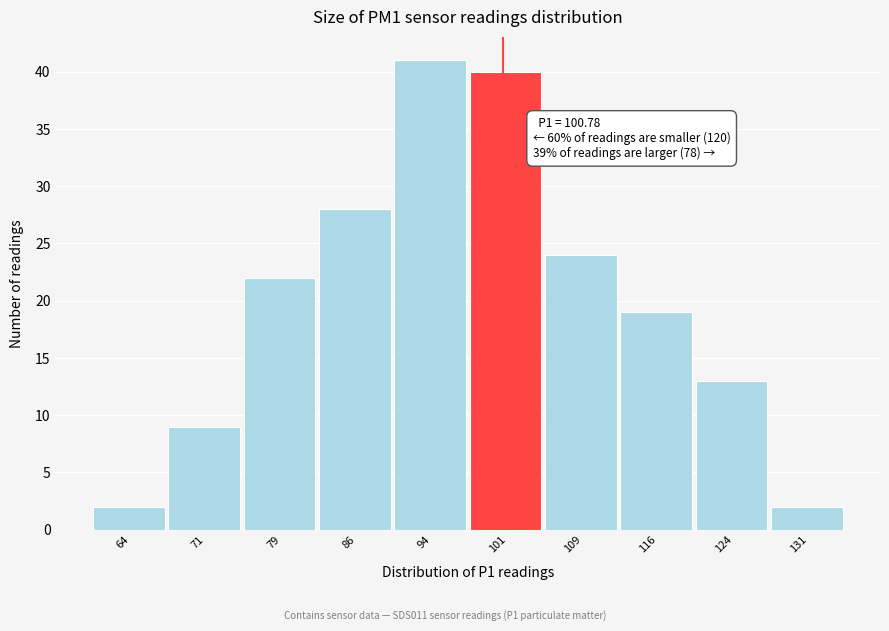

Over which range of the x-axis is the bar tallest?

90.0 to 97.5